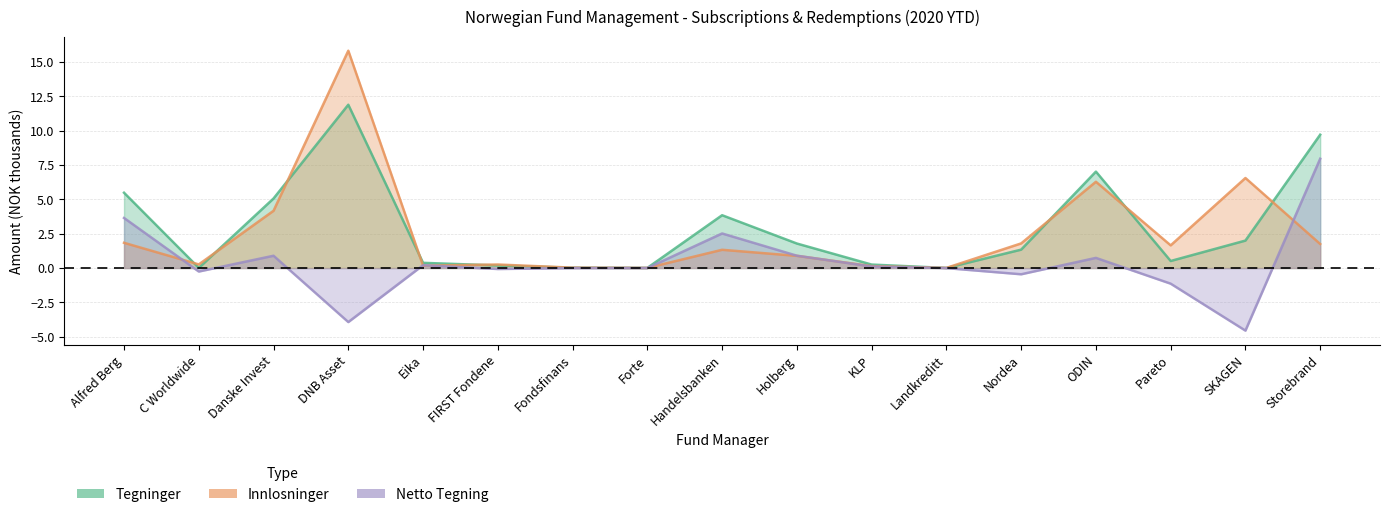

List the series in order of their overall mean, highest first.

Tegninger, Innlosninger, Netto Tegning